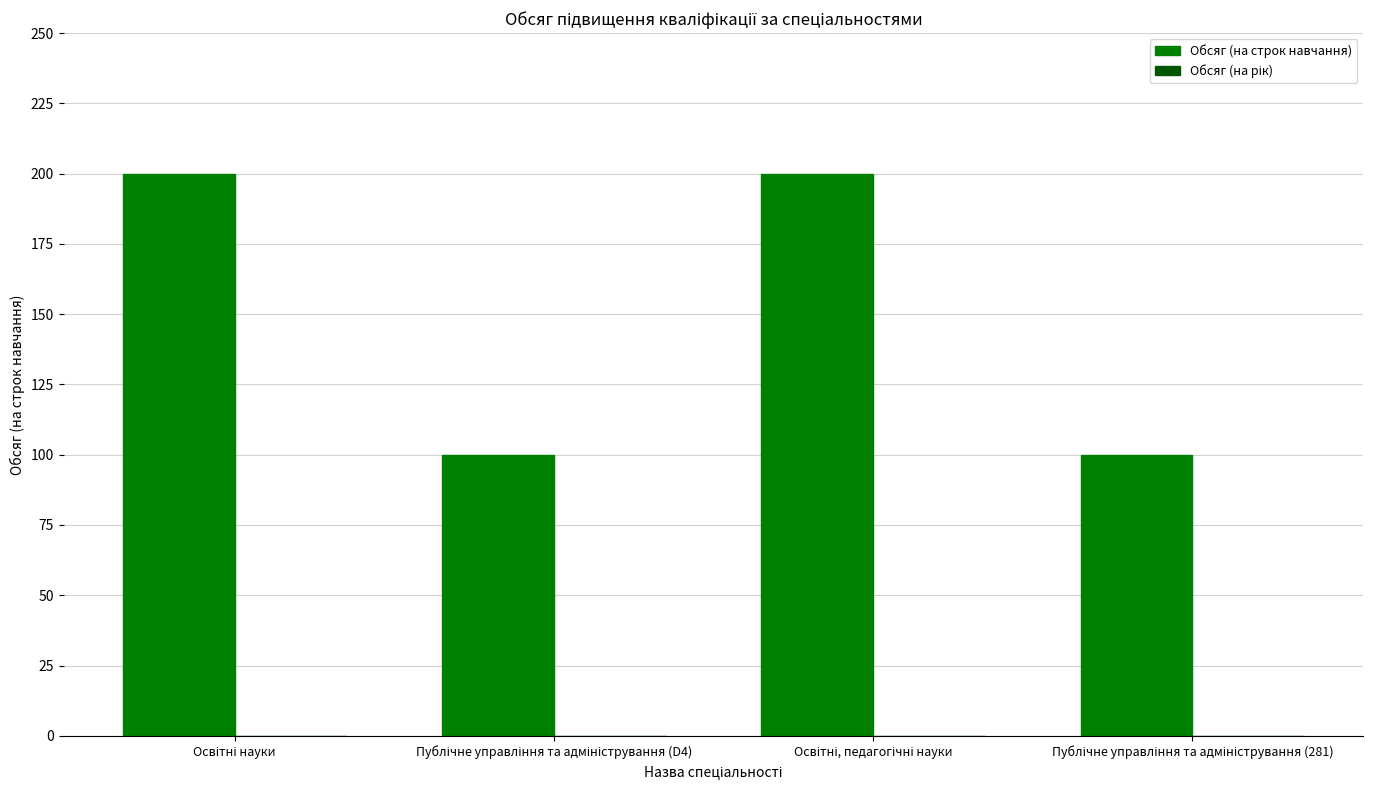

What is the value of the 4th bar from the left?

100